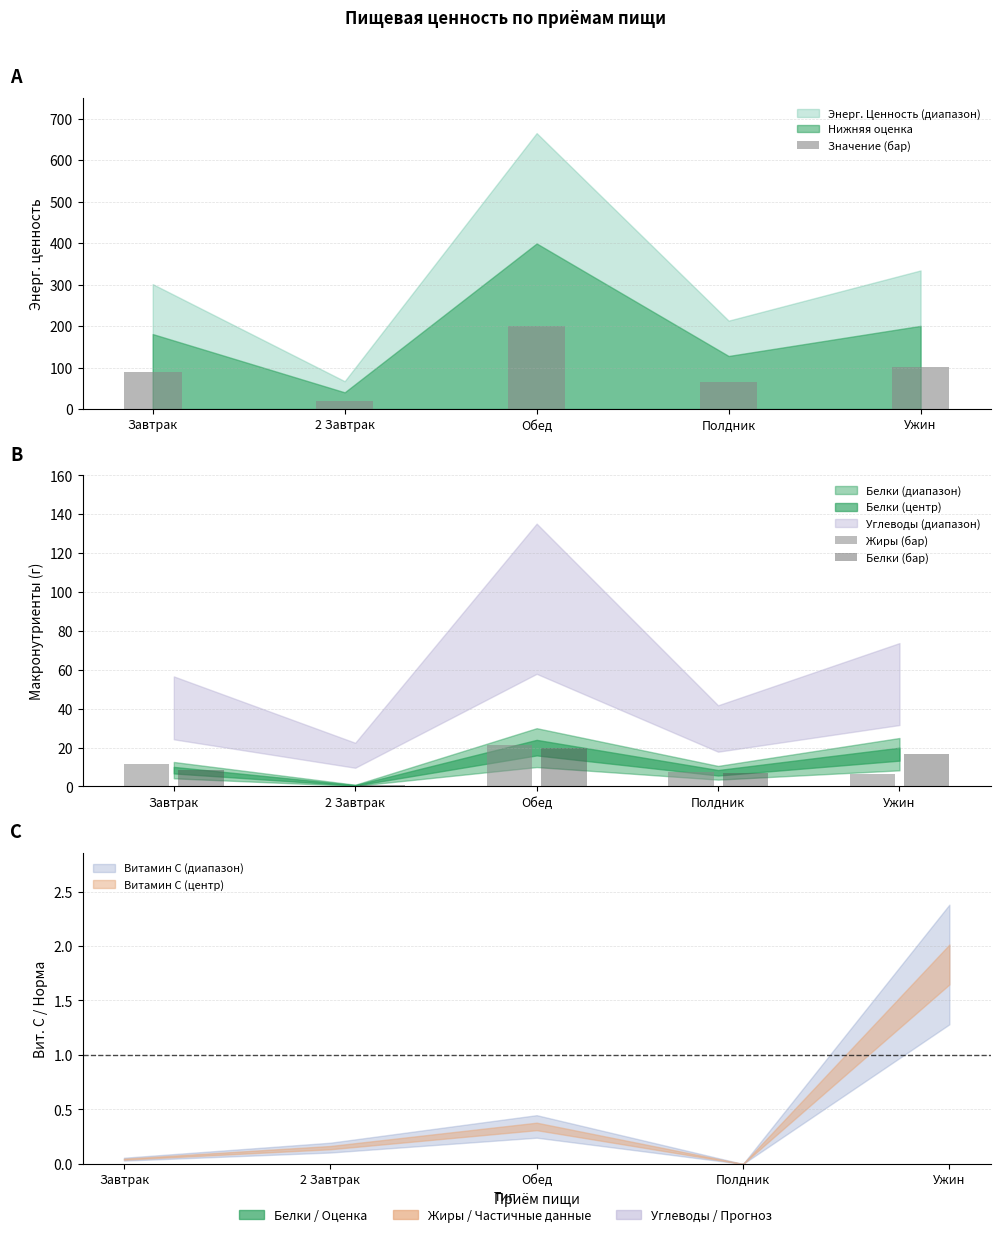

The value of Белки (бар) at Ужин is 16.6. True or false?

True